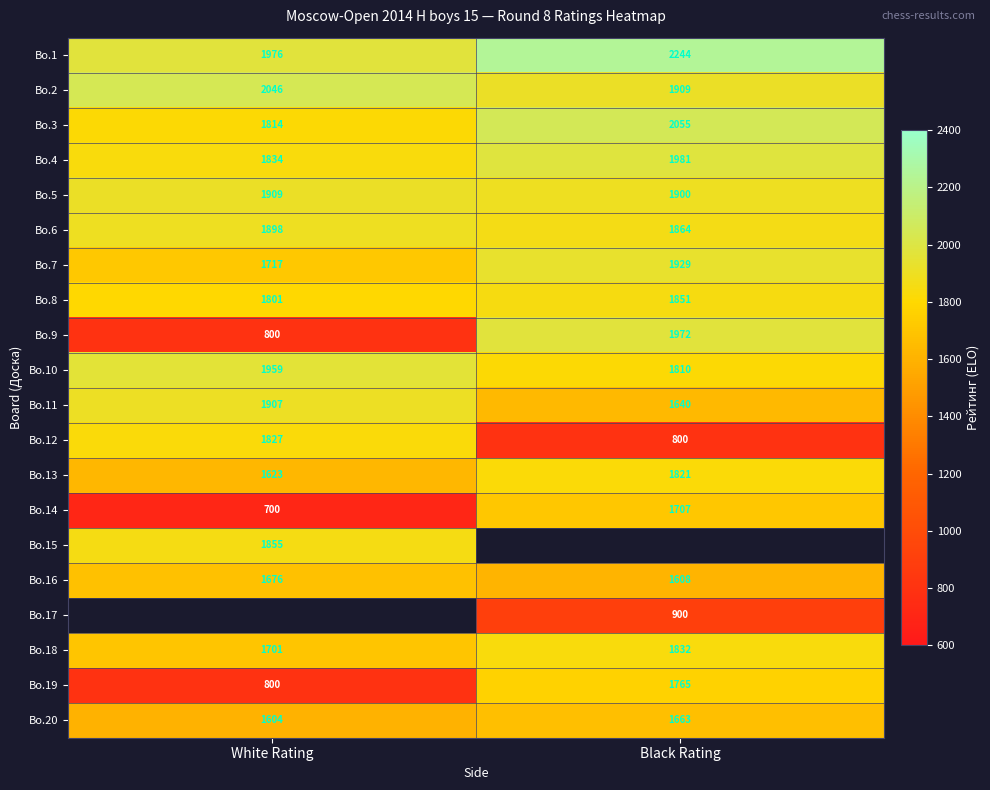

Rank the categories by Bo.18 value from lowest to highest.

White Rating, Black Rating